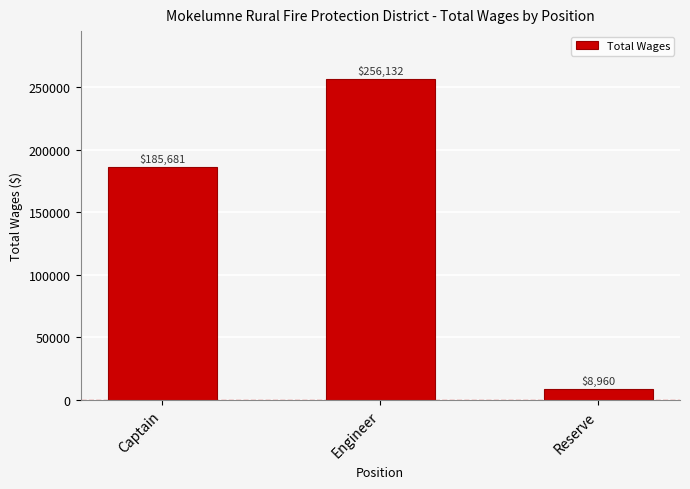

What is the label of the 3rd bar from the right?

Captain